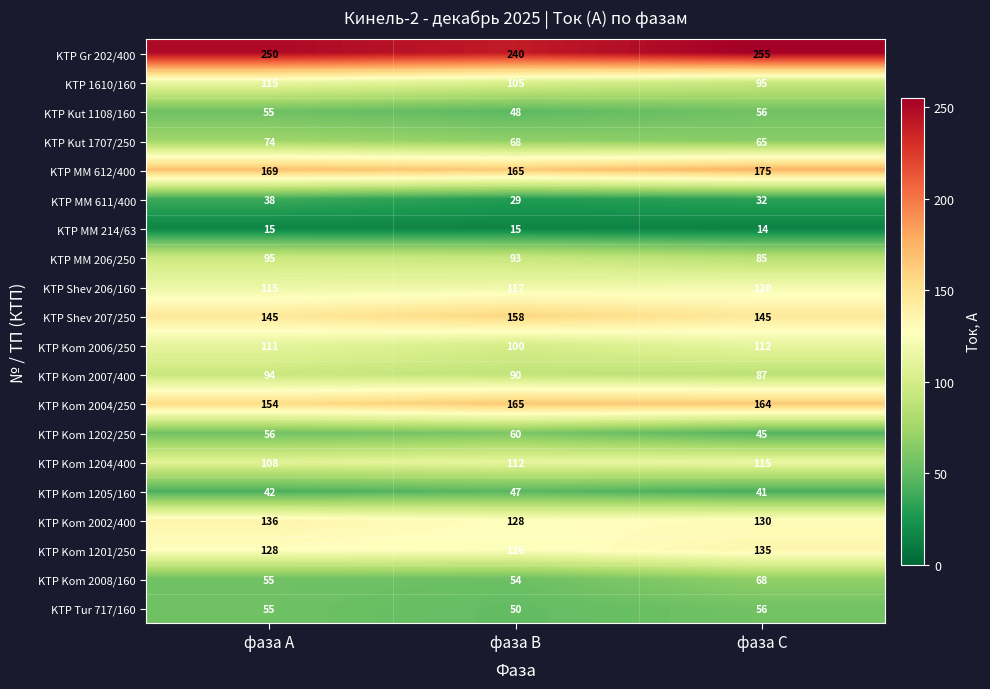

Which label corresponds to the largest value in the chart?

фаза С